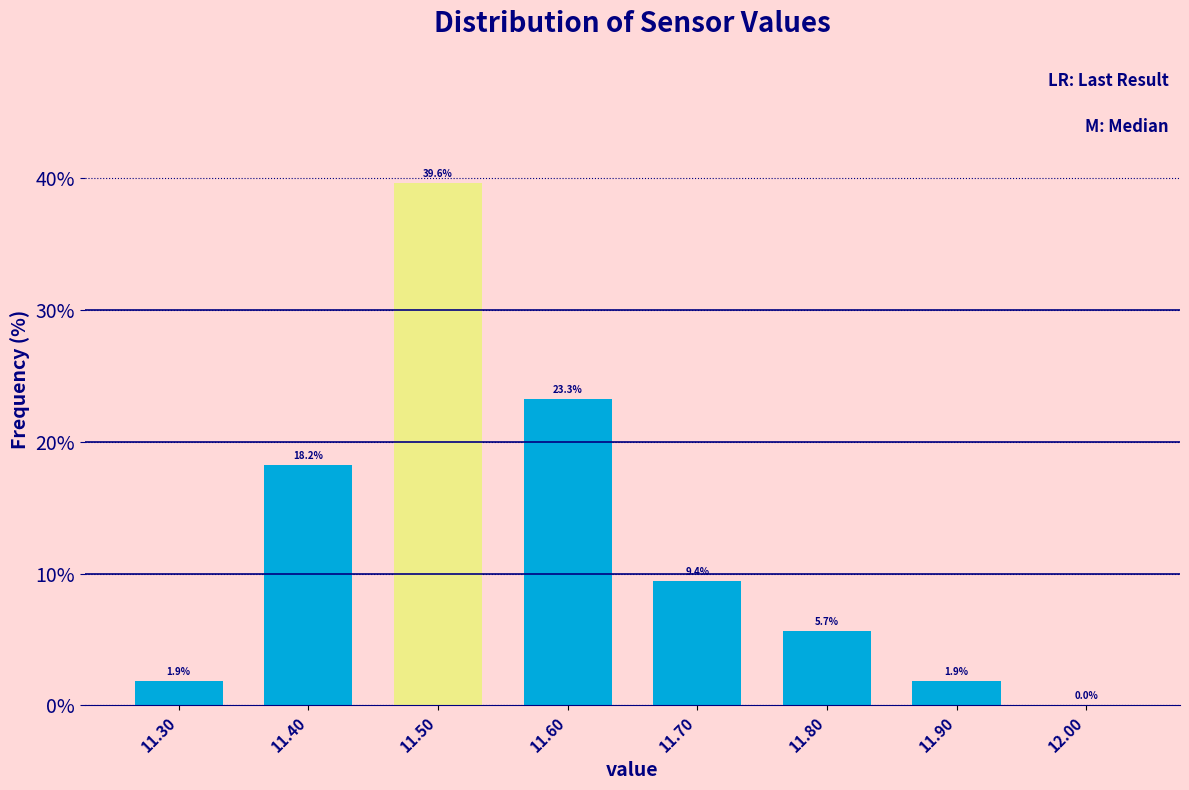

Which range on the x-axis has the tallest bar?

11.45 to 11.55